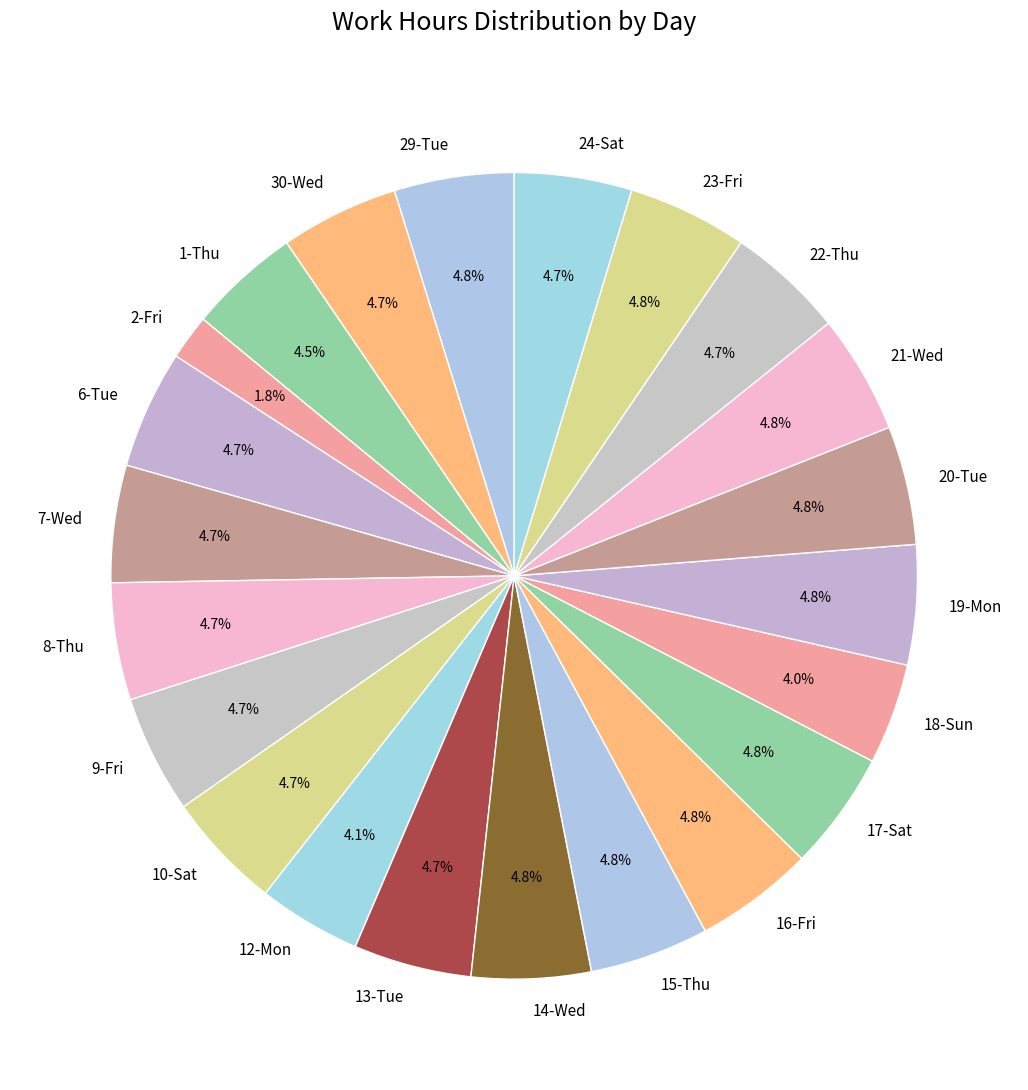

Does 16-Fri represent more than half of the total?

No